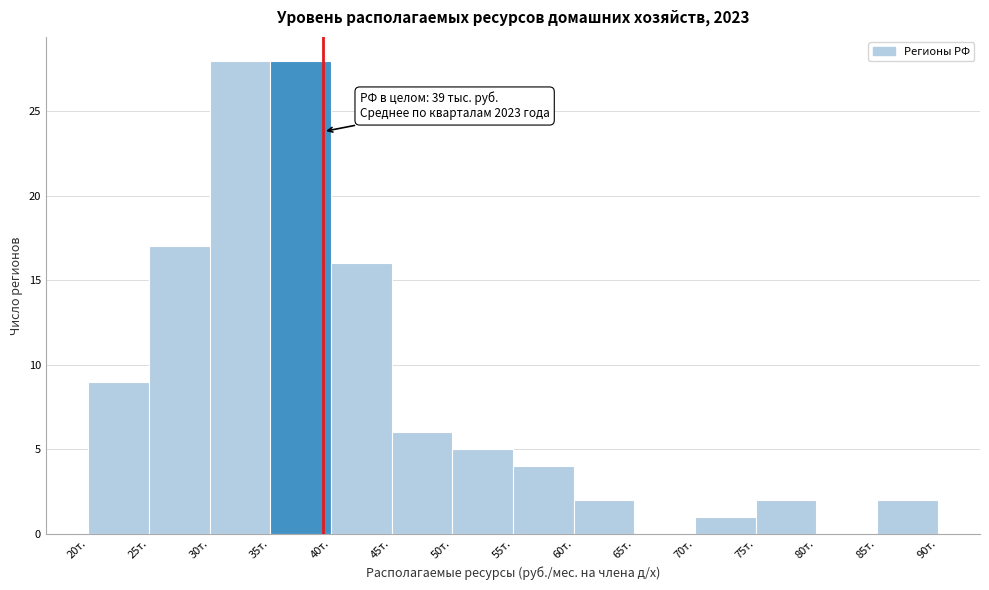

Reading right to left, transcribe all the data shown in this chart.

85т.=2	80т.=0	75т.=2	70т.=1	65т.=0	60т.=2	55т.=4	50т.=5	45т.=6	40т.=16	35т.=28	30т.=28	25т.=17	20т.=9